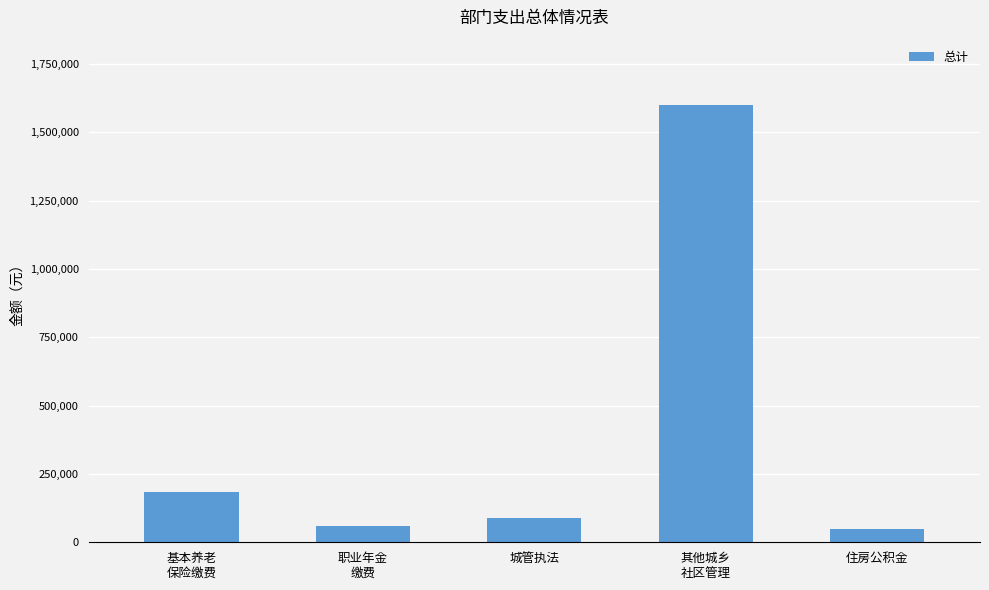

Between 其他城乡
社区管理 and 城管执法, which is larger?

其他城乡
社区管理